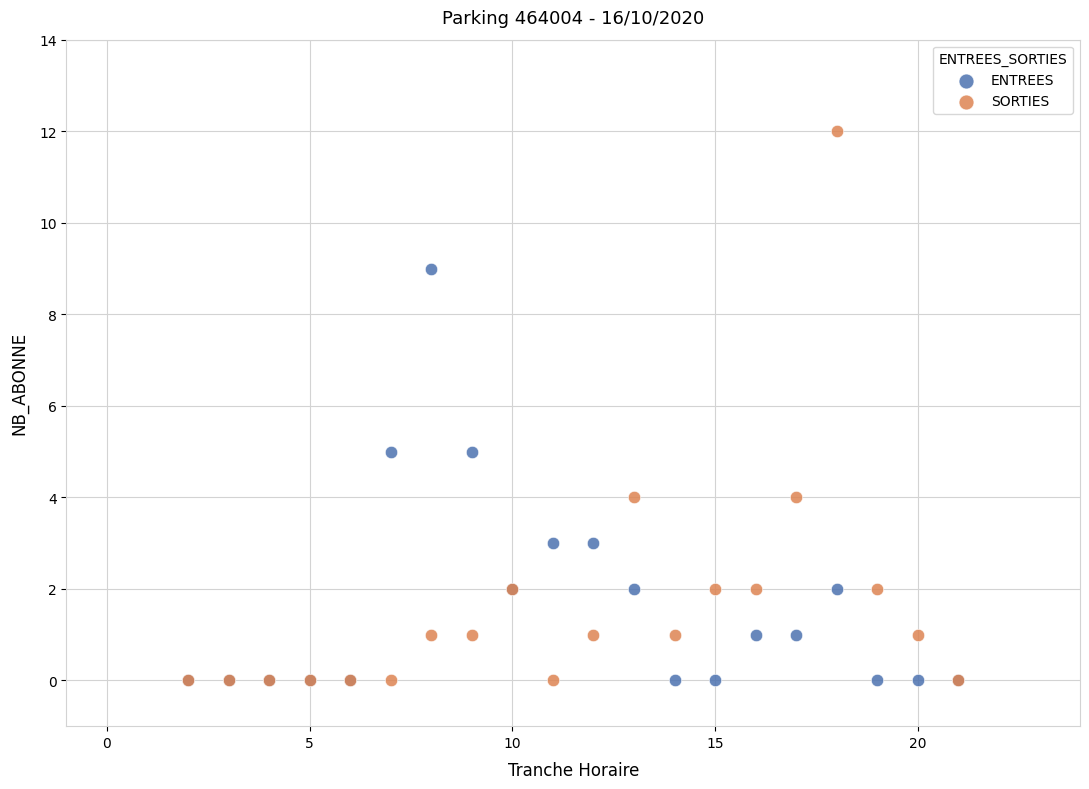

What are all the series names shown in the legend?

ENTREES, SORTIES